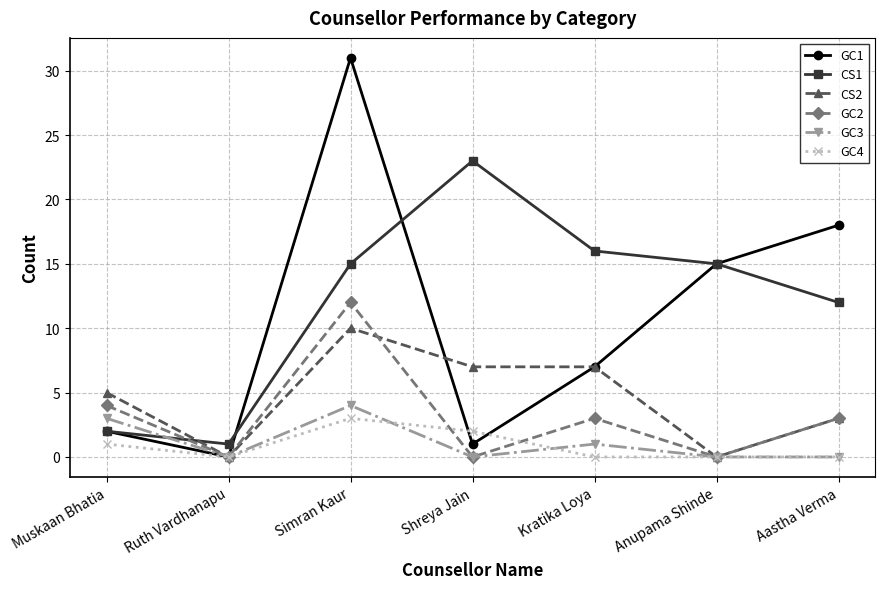

Which series has the widest spread of values?

GC1